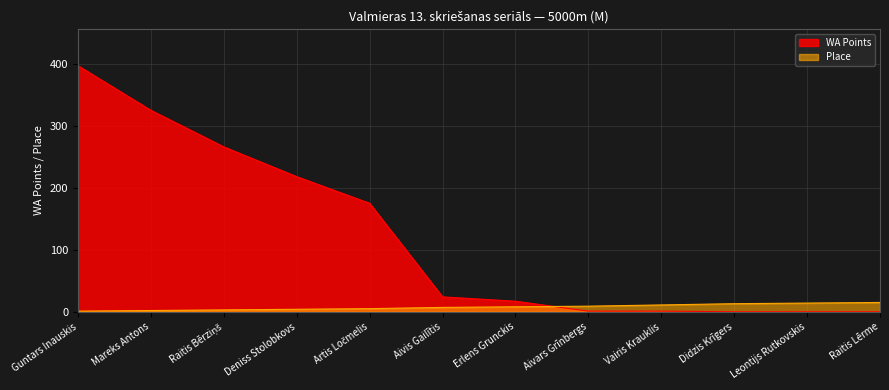

The WA Points series shows 221 at Leontijs Rutkovskis. True or false?

False